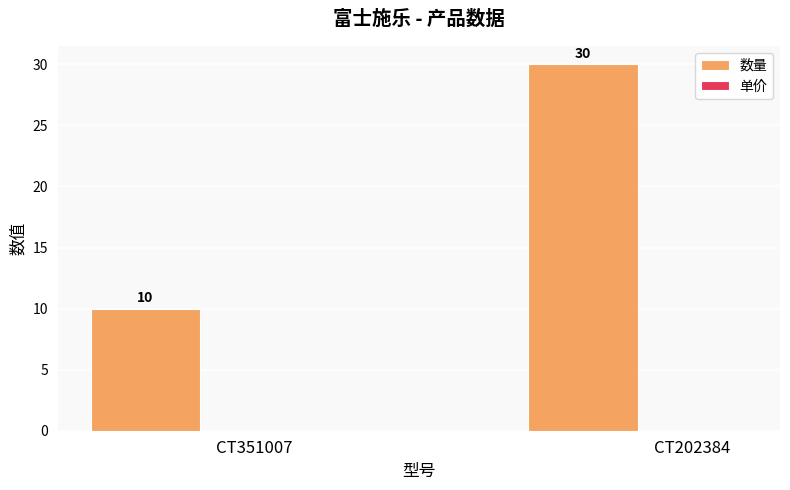

What value does the data have at CT351007, to the nearest 5?

10